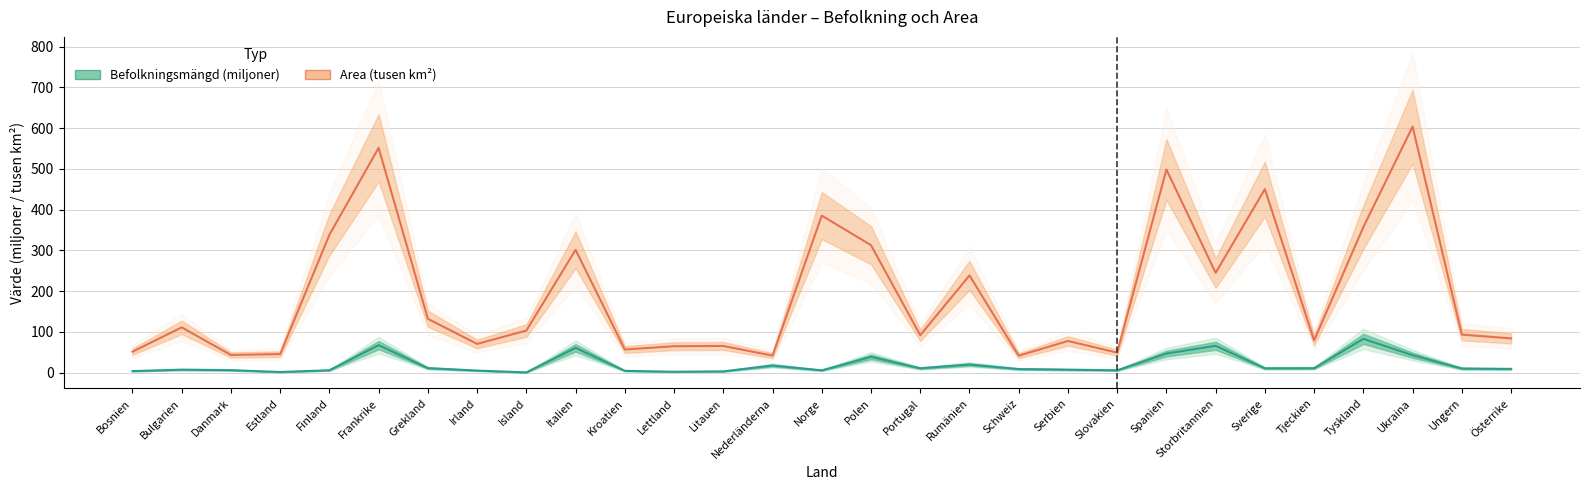

Reading left to right, transcribe all the data shown in this chart.

Befolkningsmängd (miljoner): 3.5	7.1	5.8	1.3	5.5	67.2	10.8	4.8	0.4	60.6	4.2	1.9	2.8	17.2	5.3	38.4	10.3	19.6	8.5	7.0	5.4	46.5	65.6	10.3	10.6	82.7	42.5	9.8	8.8
Area (tusen km²): 51.1	110.9	43.1	45.2	338.1	551.7	131.9	70.3	103.0	301.3	56.5	64.6	65.2	41.5	385.2	312.7	91.6	238.4	41.3	77.5	48.8	498.5	244.8	450.3	78.9	357.1	603.7	93.0	83.9